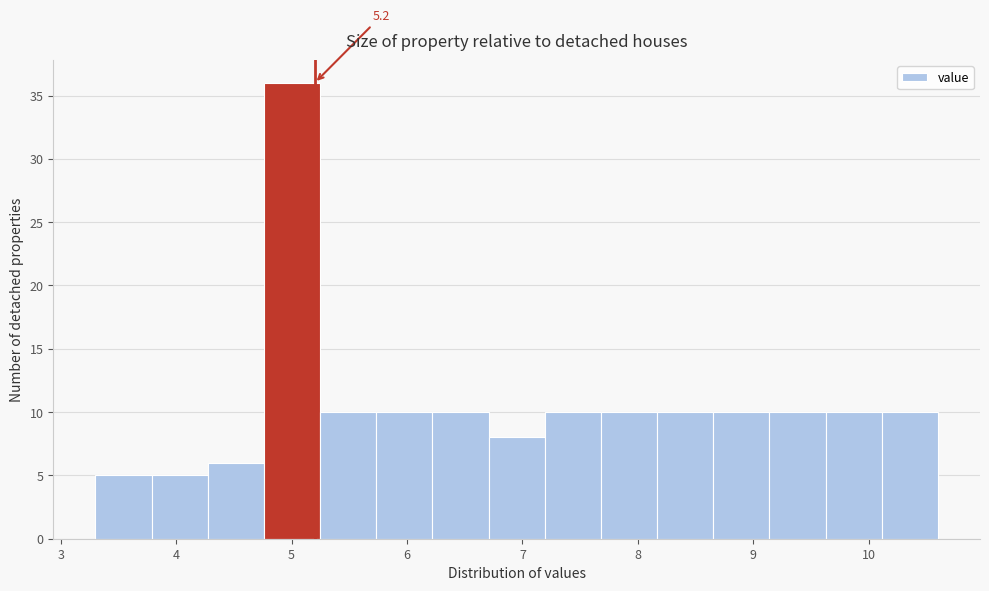

Over which range of the x-axis is the bar tallest?

4.8 to 5.2